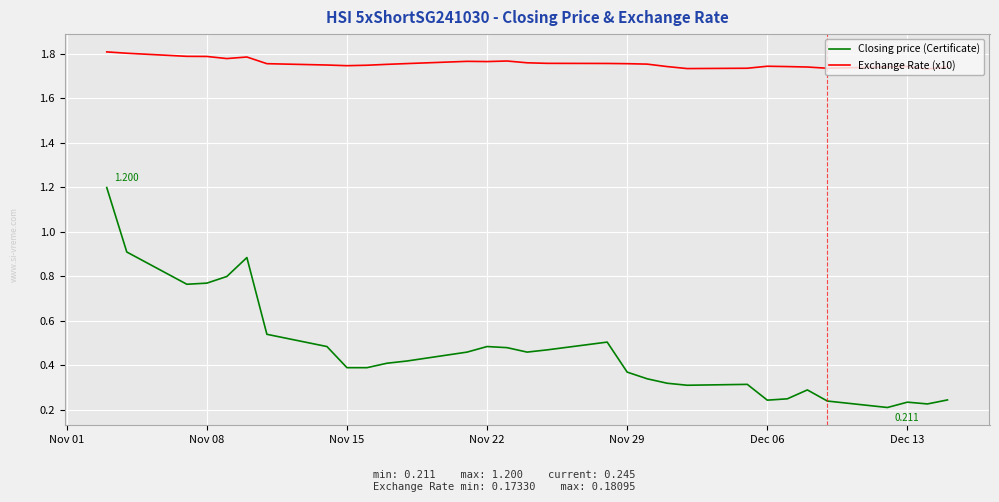

True or false: Closing price (Certificate) and Exchange Rate (x10) intersect in this chart.

False